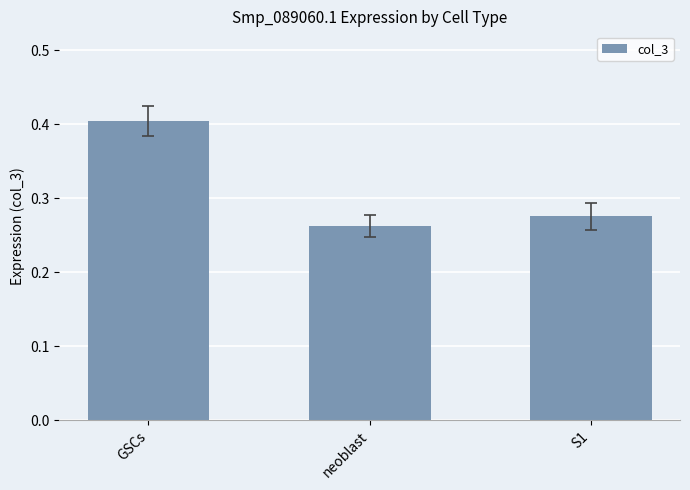

What is the label of the 3rd bar from the left?

S1